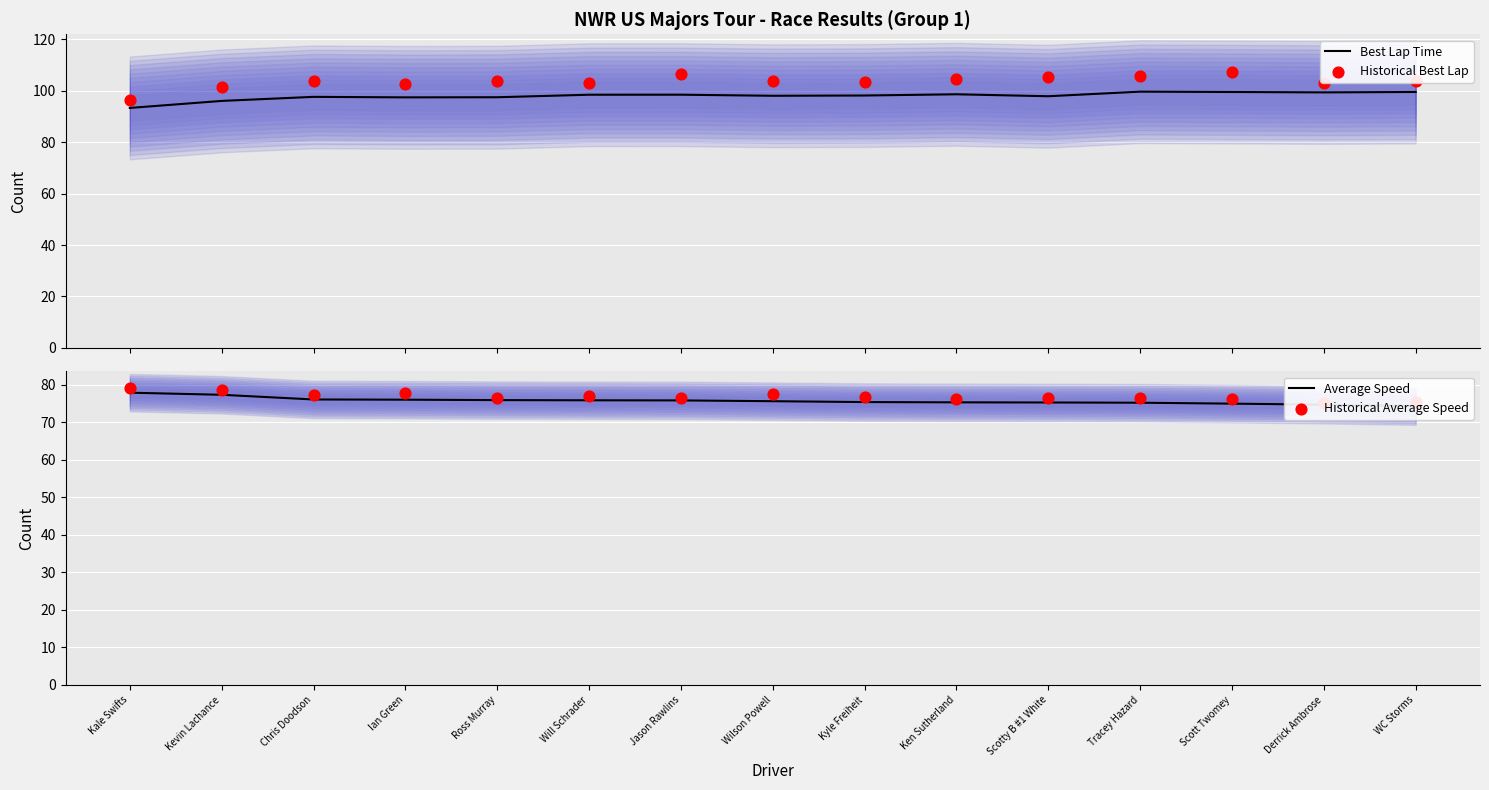

Which series has the largest total across all categories?

Historical Best Lap